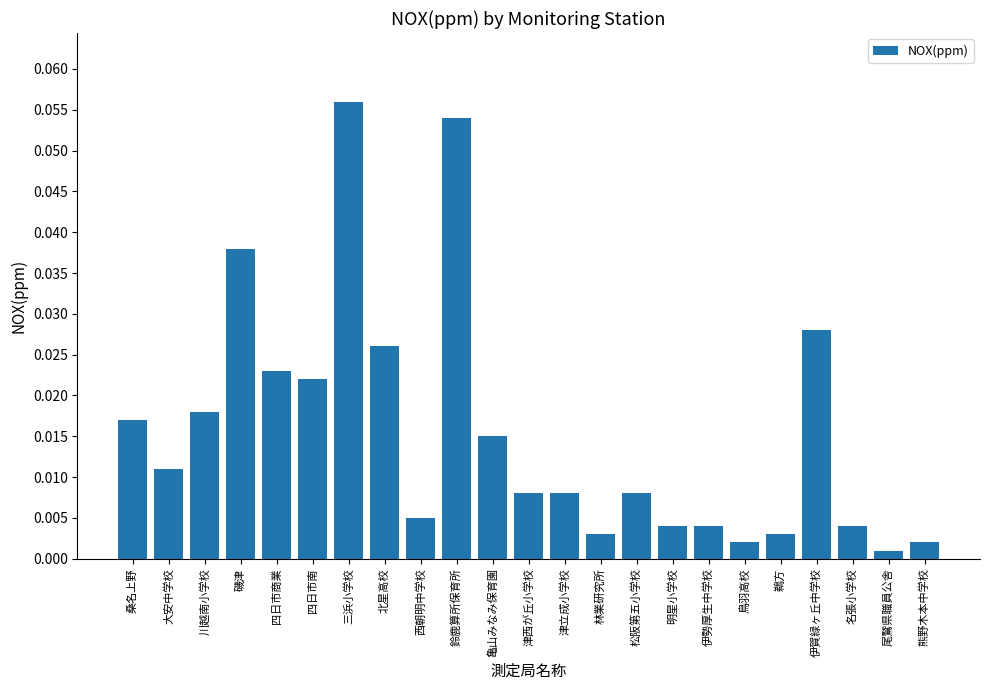

Between 伊勢厚生中学校 and 林業研究所, which is larger?

伊勢厚生中学校